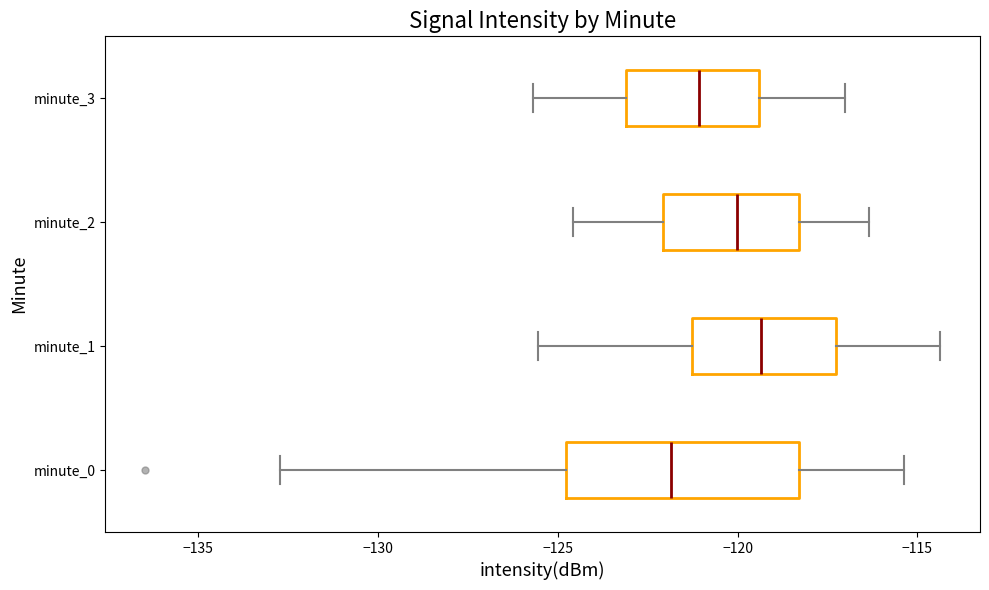

Reading bottom to top, read every box against the x-axis: the position of its median line, the range the box covers, and the ends of its whiskers. The values are not printed on the chart, so give them approximately, as read against the axis.

minute_0: median -122.0, box -125.0 to -118.5, whiskers -132.5 to -115.5
minute_1: median -119.5, box -121.5 to -117.5, whiskers -125.5 to -114.5
minute_2: median -120.0, box -122.0 to -118.5, whiskers -124.5 to -116.5
minute_3: median -121.0, box -123.0 to -119.5, whiskers -125.5 to -117.0